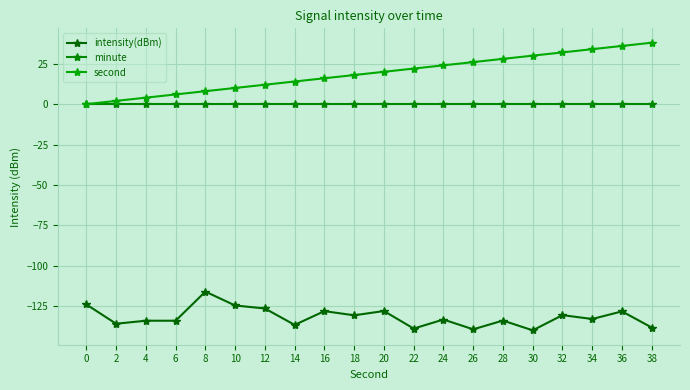

What is the difference between the maximum and minimum values in the intensity(dBm) series?

24.0